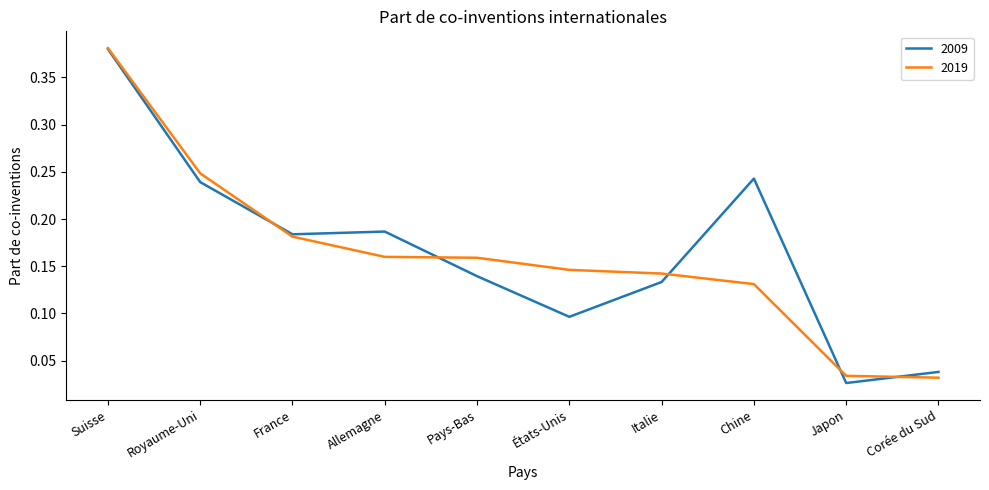

What position from the left is Chine?

8